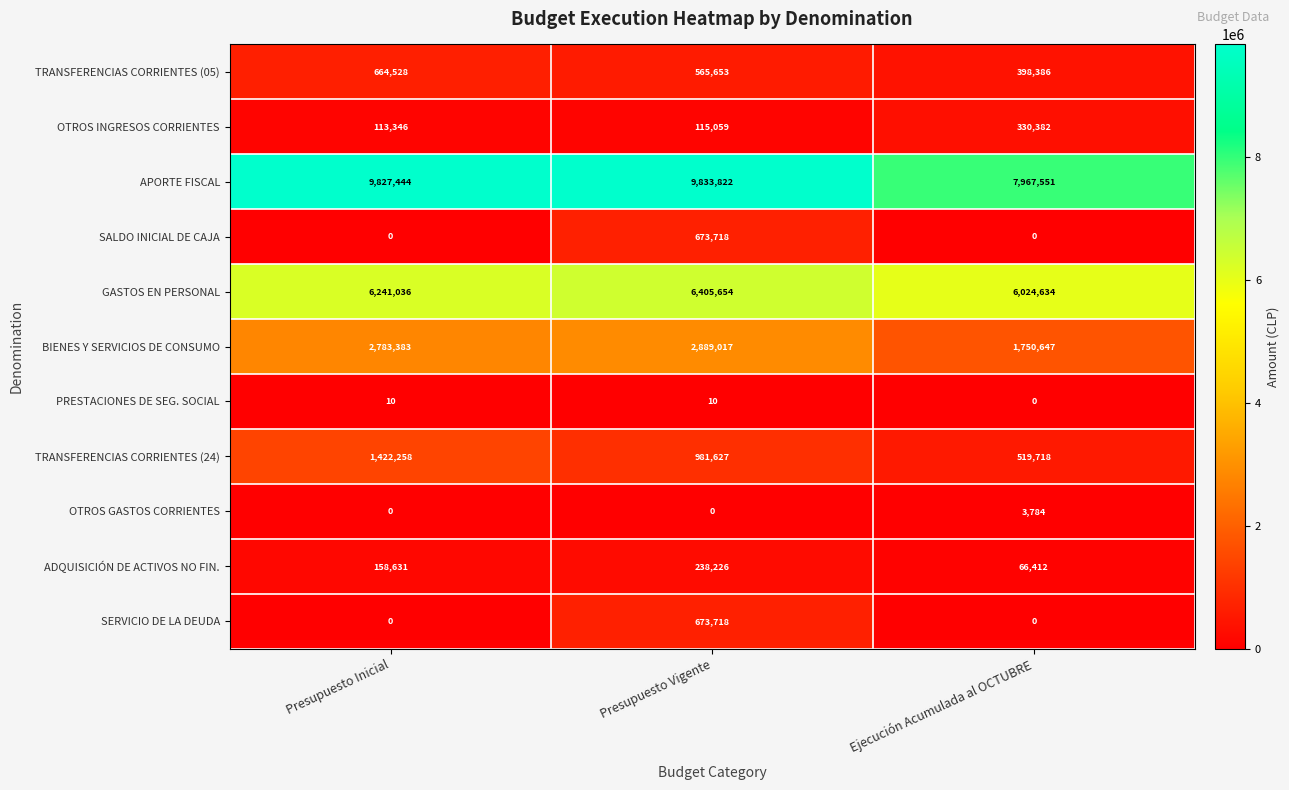

How many TRANSFERENCIAS CORRIENTES (24) values are between 519718 and 1422258?

3